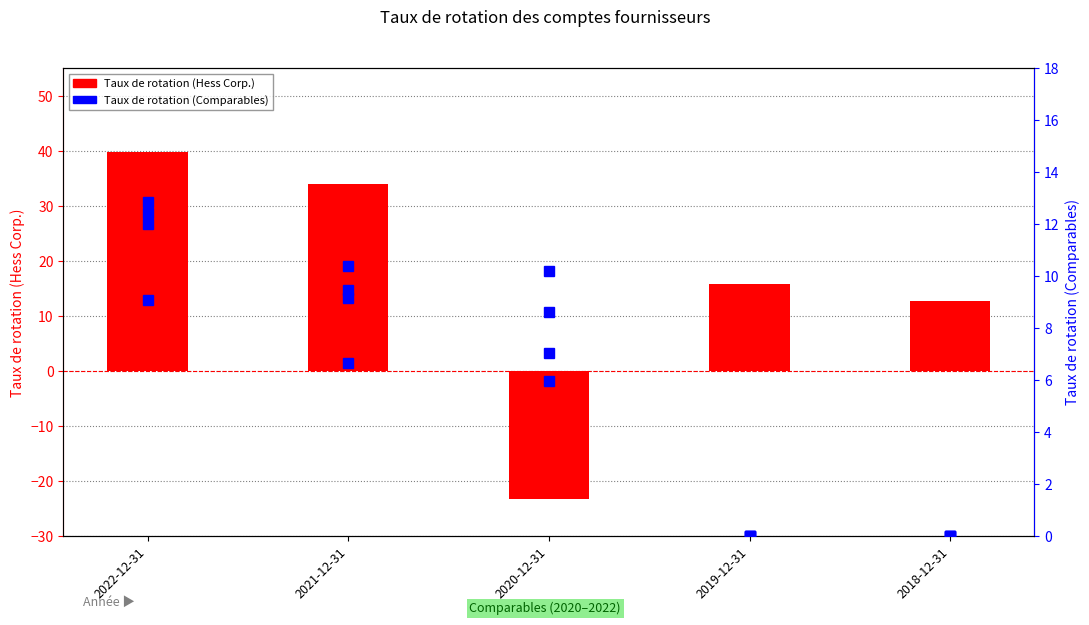

True or false: ConocoPhillips has a value of 14.3 at 2021-12-31.

False